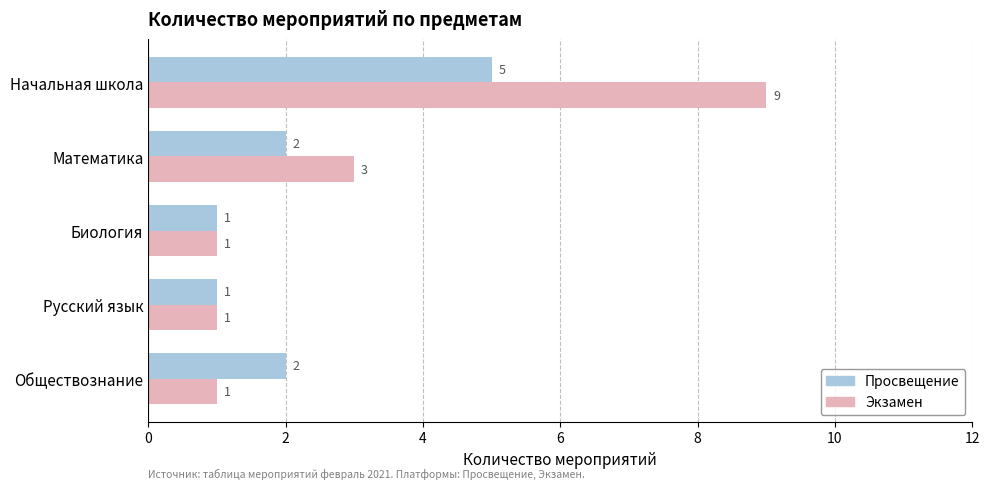

Count the Экзамен values in the range 1 to 3.

4